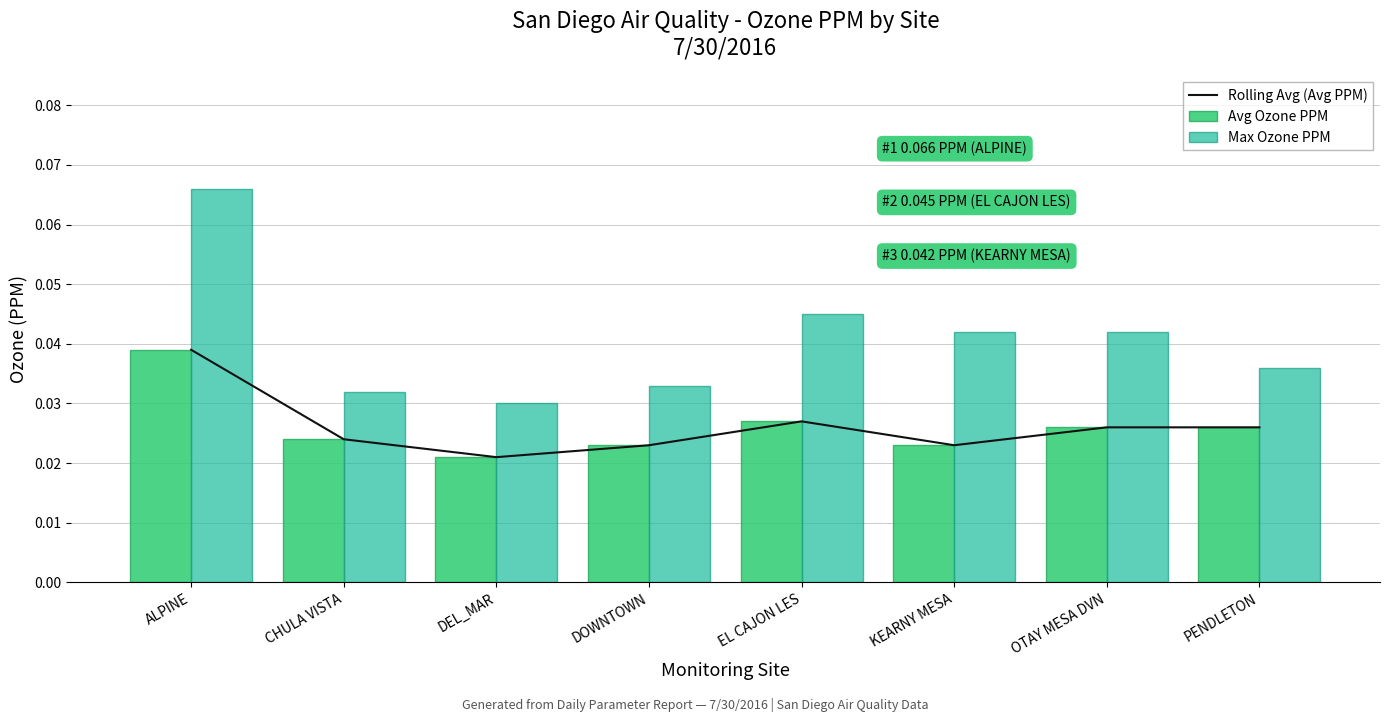

Does the chart contain stacked bars?

No